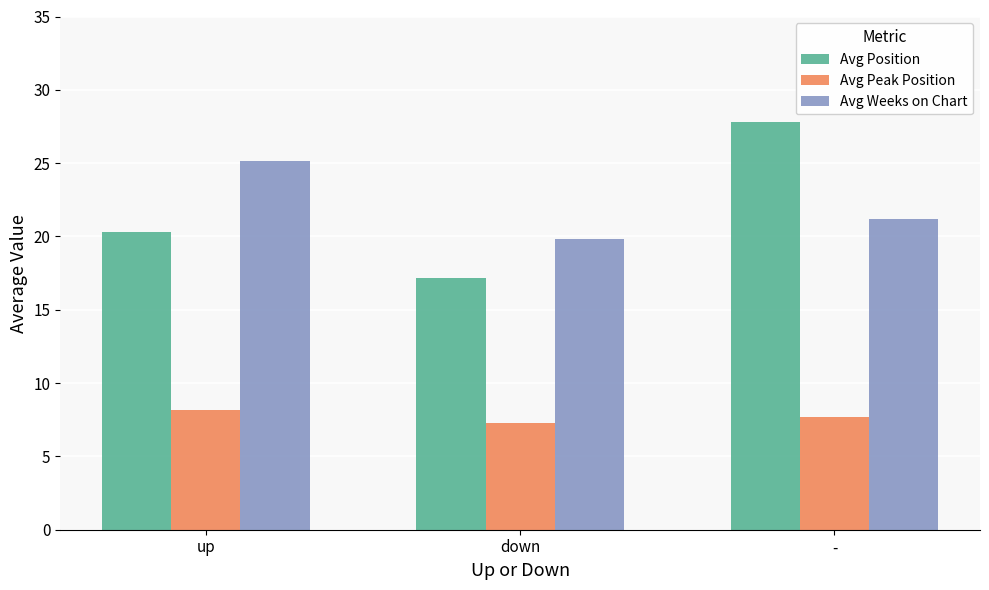

What is the total value across all series at -?

56.7